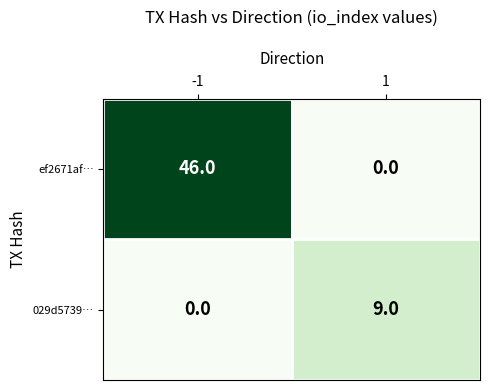

Which series has the largest total across all categories?

ef2671af…